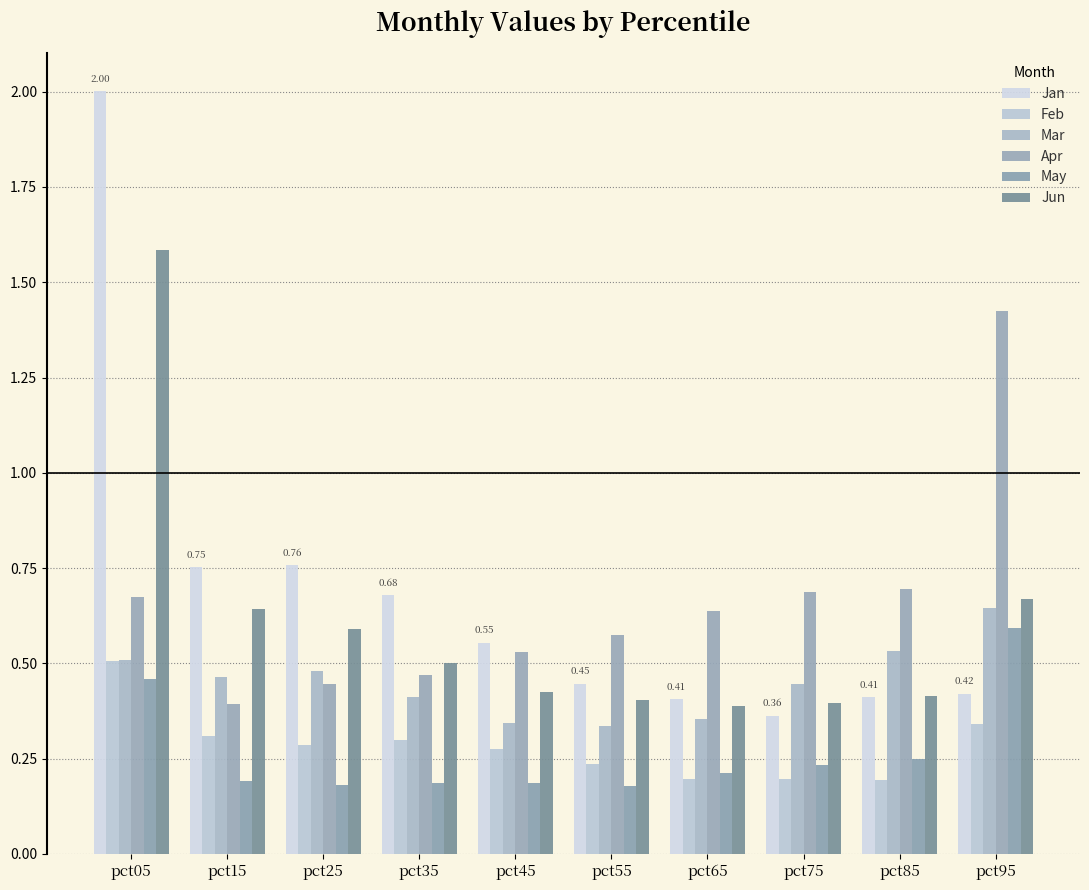

Reading left to right, list all the values displayed in this chart.

Jan: 2.0	0.8	0.8	0.7	0.6	0.4	0.4	0.4	0.4	0.4
Feb: 0.5	0.3	0.3	0.3	0.3	0.2	0.2	0.2	0.2	0.3
Mar: 0.5	0.5	0.5	0.4	0.3	0.3	0.4	0.4	0.5	0.6
Apr: 0.7	0.4	0.4	0.5	0.5	0.6	0.6	0.7	0.7	1.4
May: 0.5	0.2	0.2	0.2	0.2	0.2	0.2	0.2	0.2	0.6
Jun: 1.6	0.6	0.6	0.5	0.4	0.4	0.4	0.4	0.4	0.7